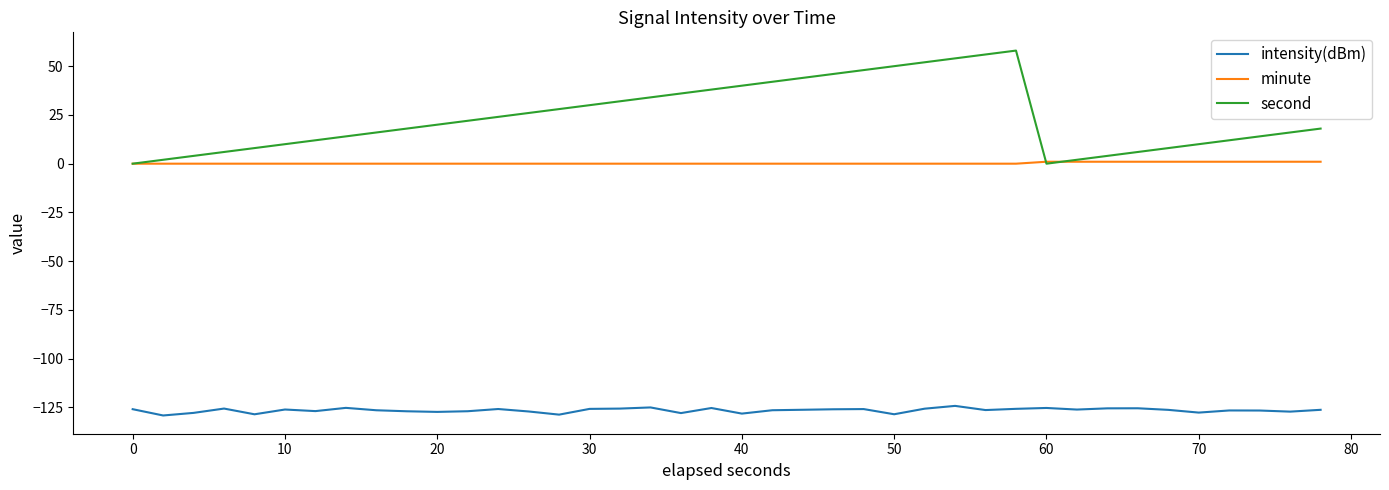

What is the minimum value shown in the chart?

-129.1